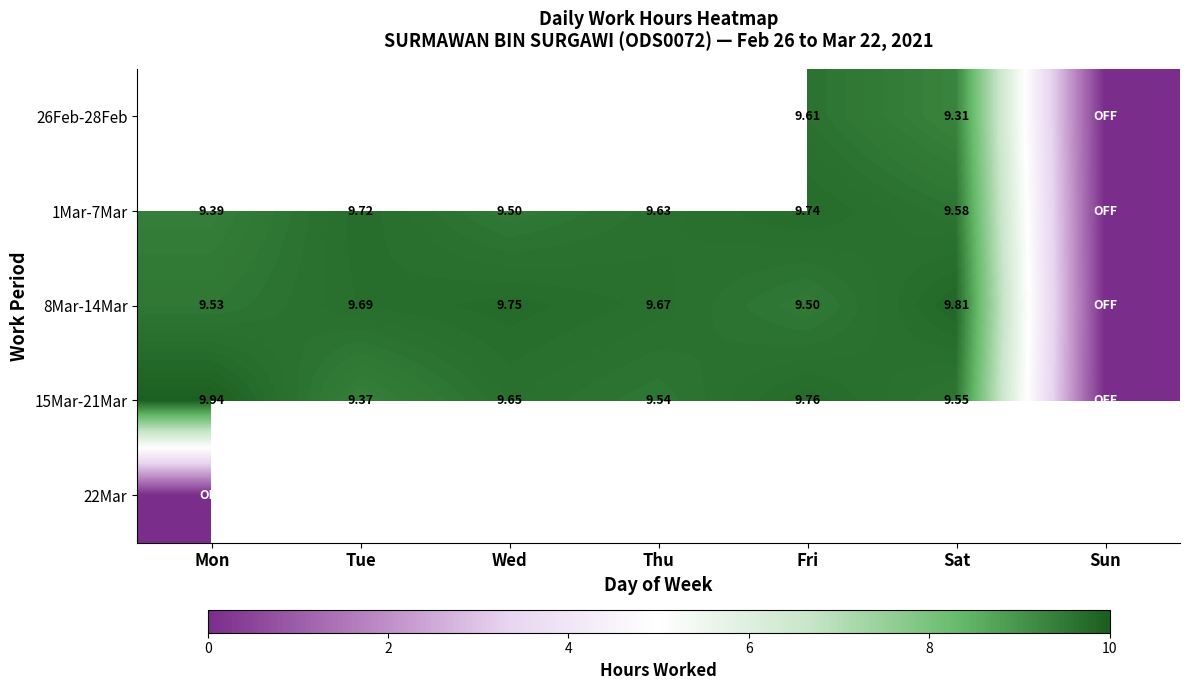

Is the value of 1Mar-7Mar at Sun greater than the value of 22Mar at Sun?

No